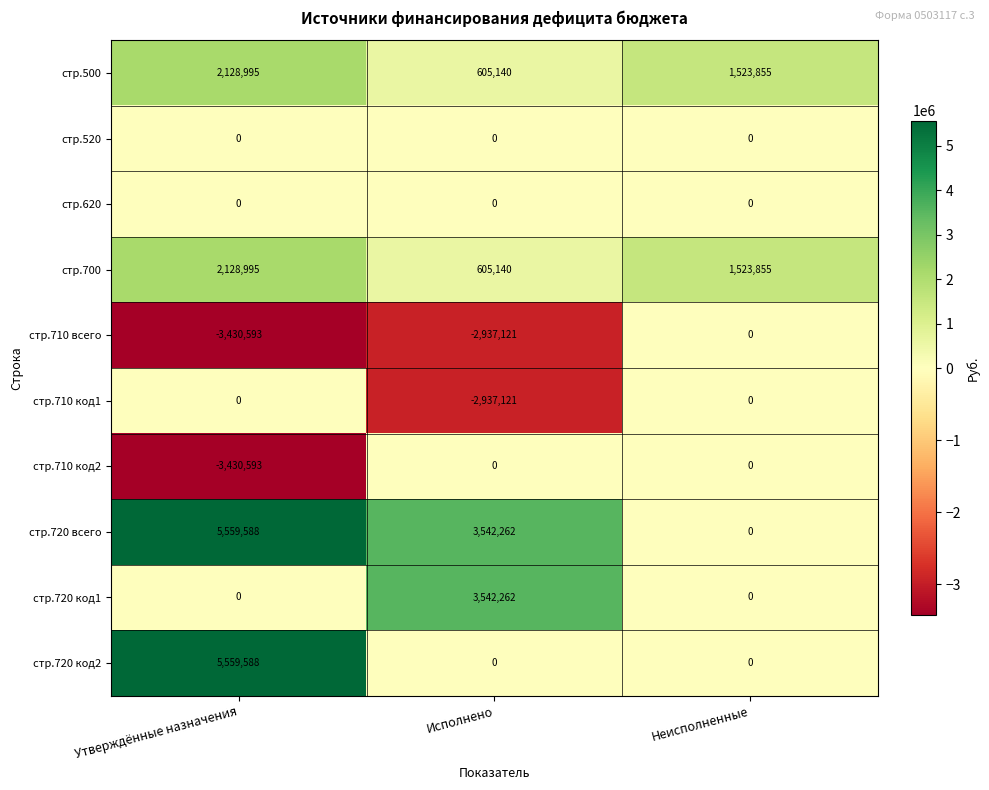

At which category is the sum across all series the highest?

Утверждённые назначения